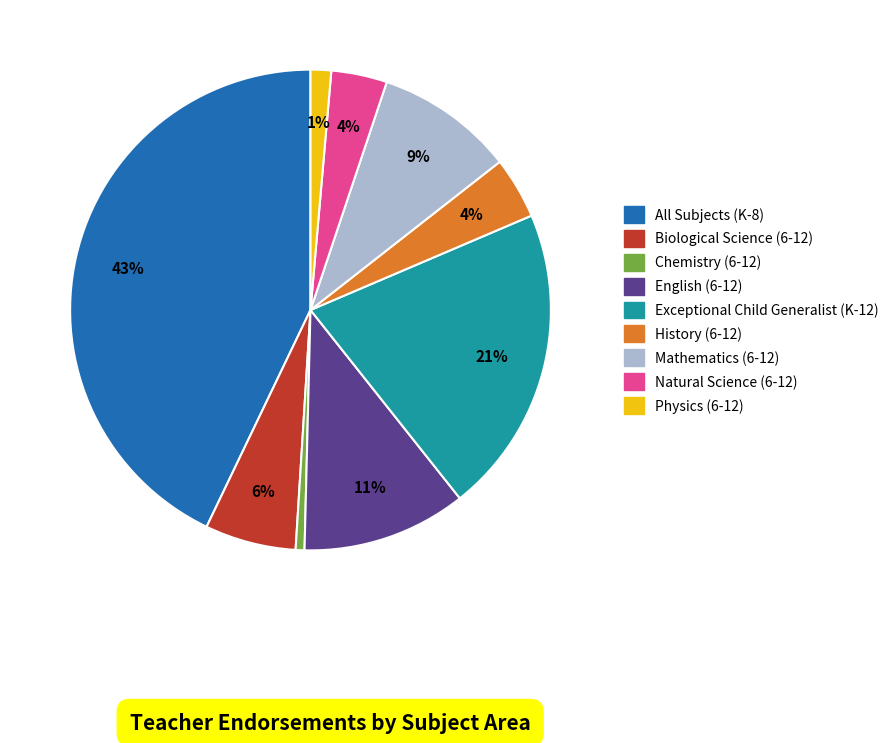

To the nearest percent, what is the combined percentage of All Subjects (K-8) and Biological Science (6-12)?

49%